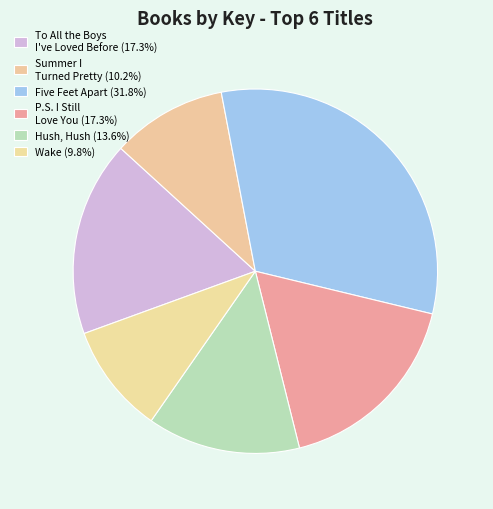

Does To All the Boys I've Loved Before represent more than half of the total?

No